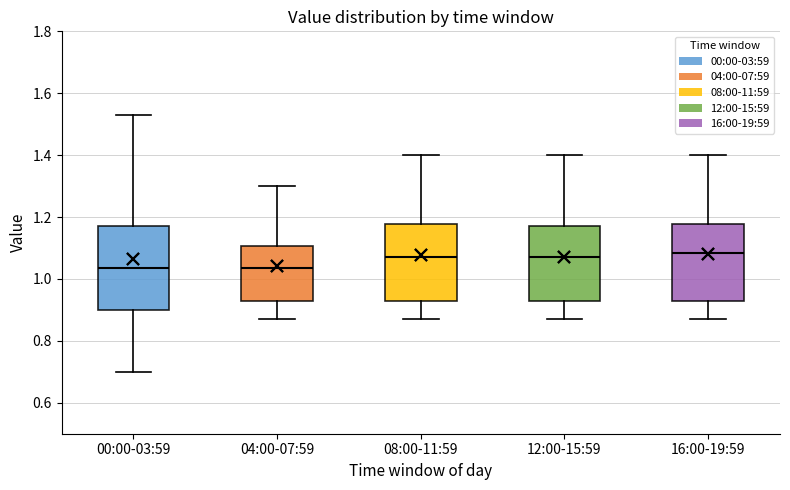

Which box is the tallest, from its lower edge to its upper edge?

00:00-03:59